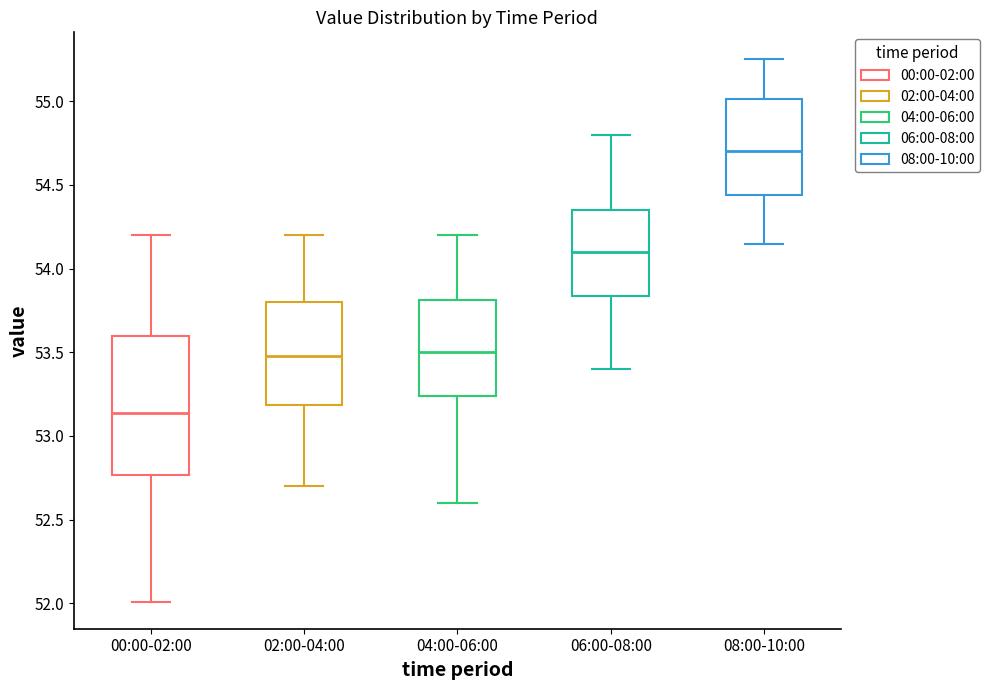

Comparing the boxes themselves (not the whiskers), which one is the tallest?

00:00-02:00